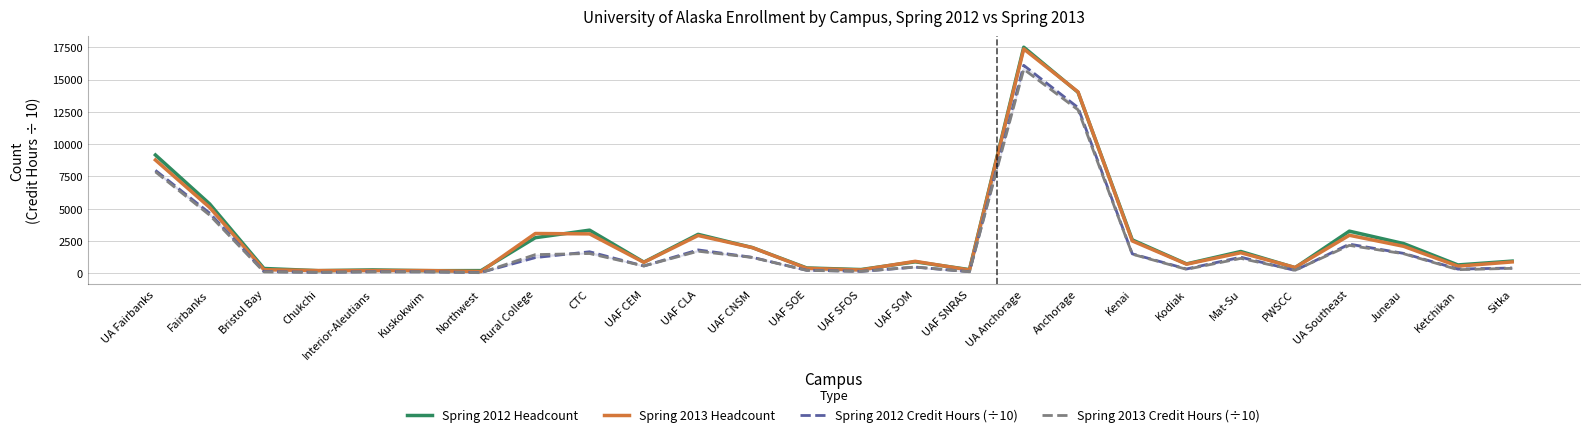

List the series in order of their peak value, lowest first.

Spring 2013 Credit Hours (÷10), Spring 2012 Credit Hours (÷10), Spring 2013 Headcount, Spring 2012 Headcount